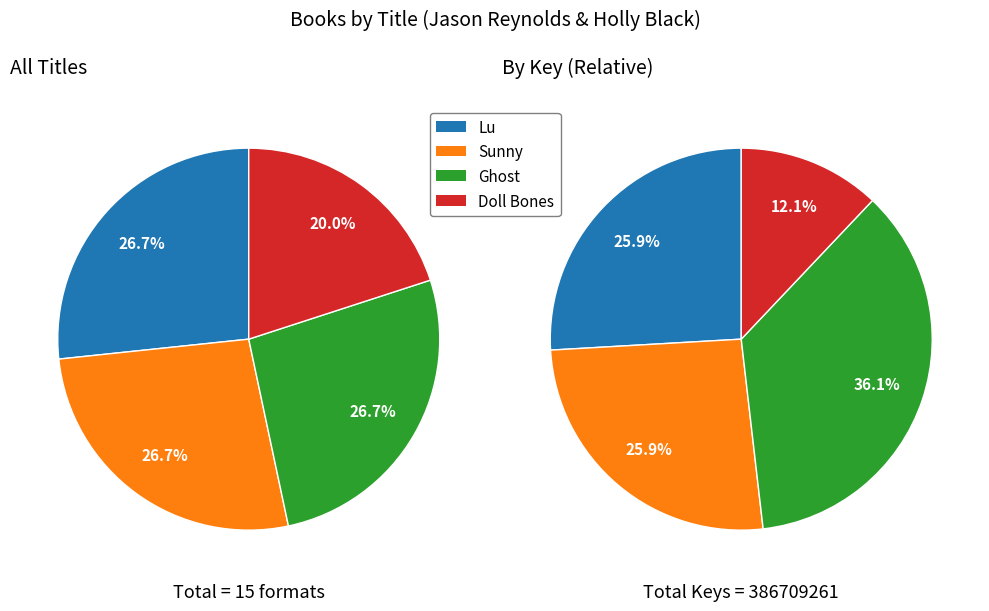

Which has a higher value, Ghost or Lu?

Ghost